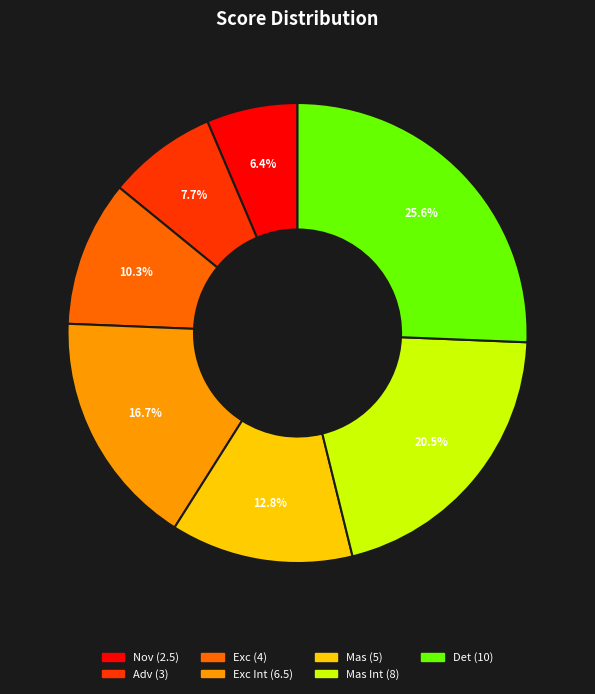

Is there any slice that represents more than half of the pie?

No